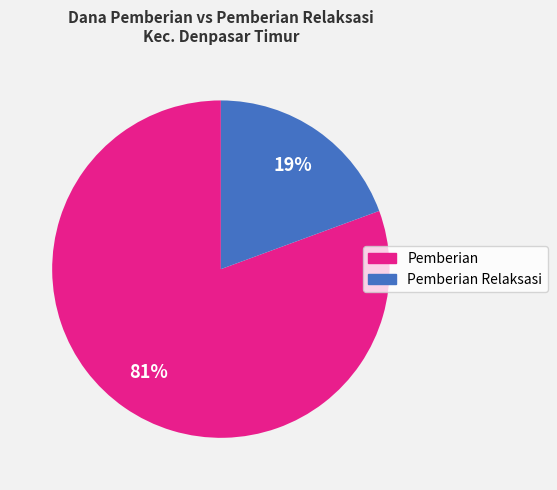

To the nearest percent, what is the average slice percentage?

50%